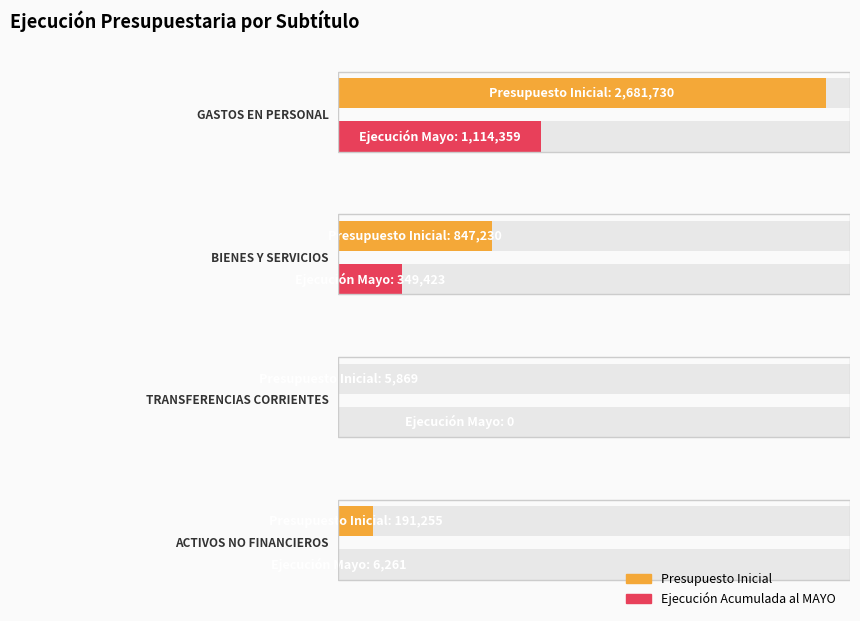

At GASTOS EN PERSONAL, list the series in order from smallest to largest.

Ejecucion Acumulada al MAYO, Presupuesto Inicial